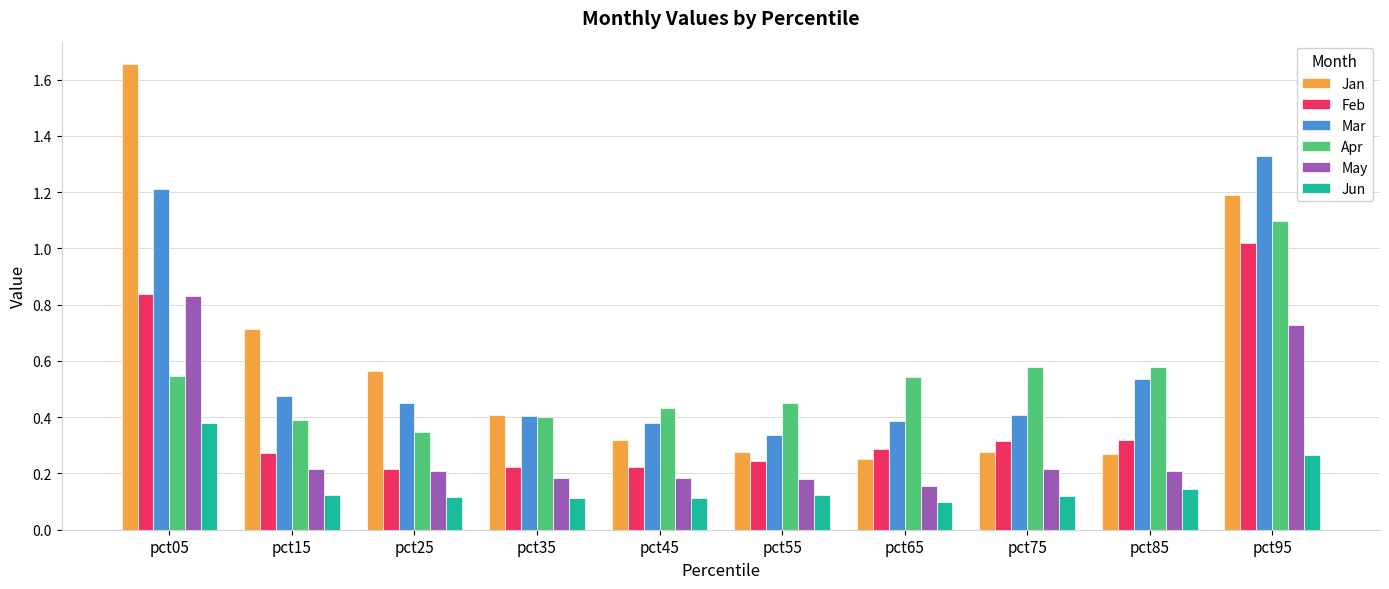

Is the value of Mar at pct45 greater than the value of Jun at pct85?

Yes